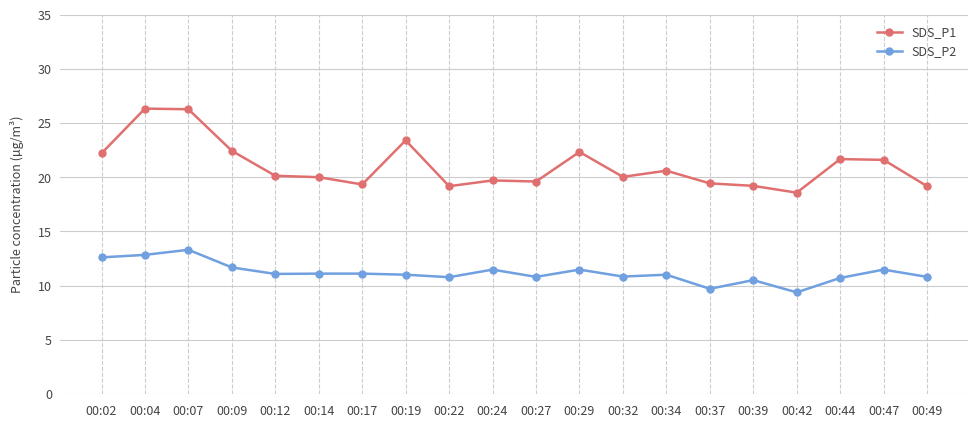

What is the value of the SDS_P2 point at the 16th from the left?

10.5